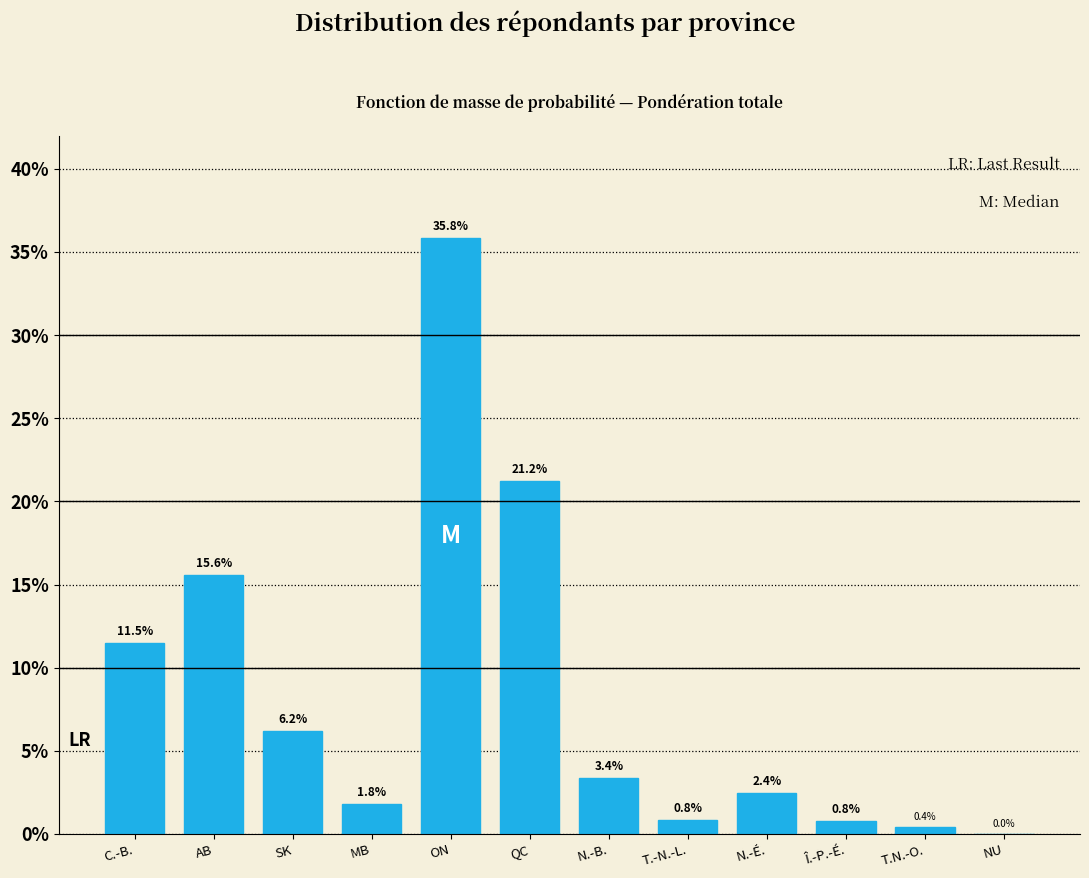

Reading left to right, list all the values displayed in this chart.

C.-B.=11.5	AB=15.6	SK=6.2	MB=1.8	ON=35.8	QC=21.2	N.-B.=3.4	T.-N.-L.=0.8	N.-É.=2.4	Î.-P.-É.=0.8	T.N.-O.=0.4	NU=0.0